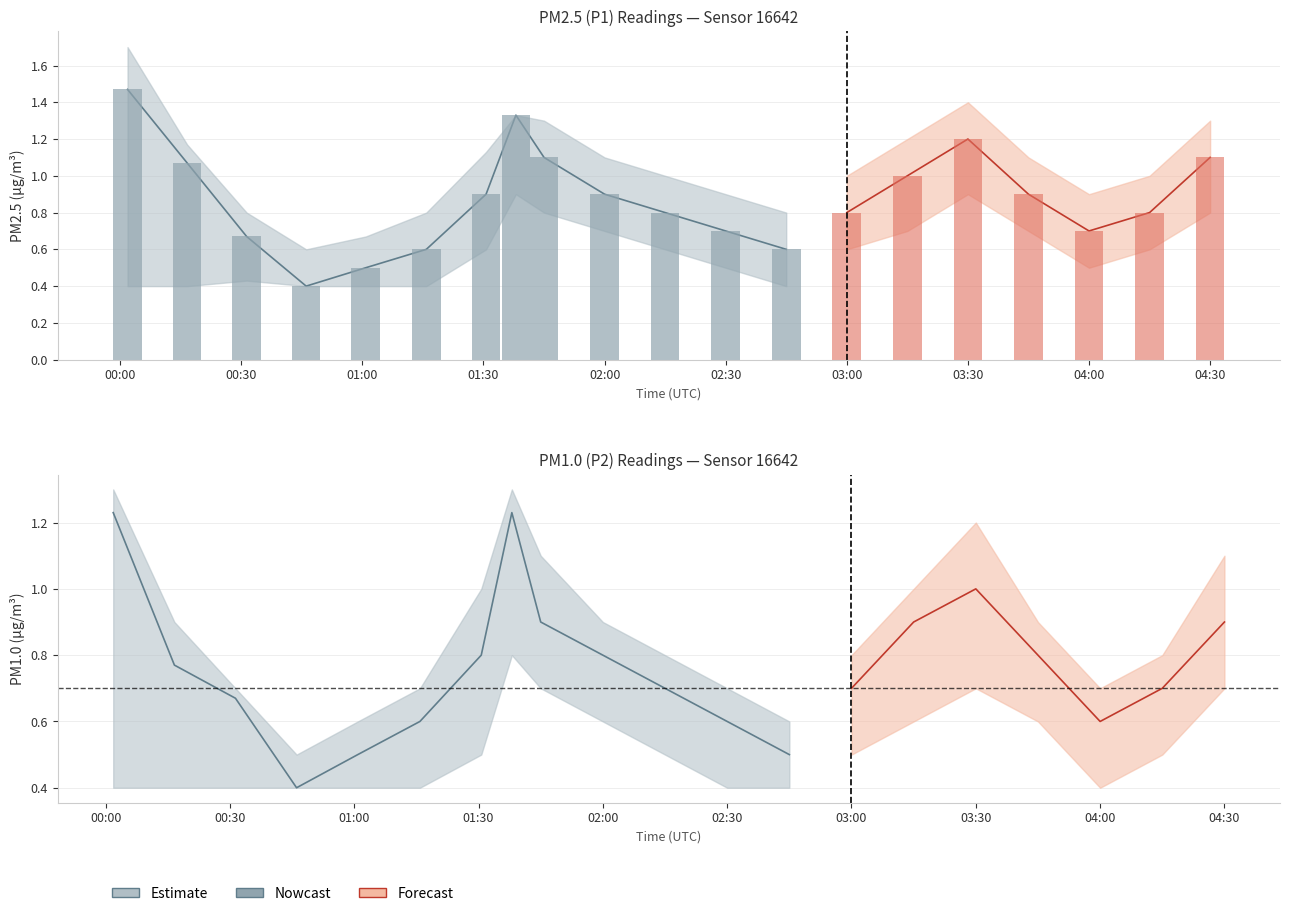

Which category has the highest value in the P1 series?

00:01